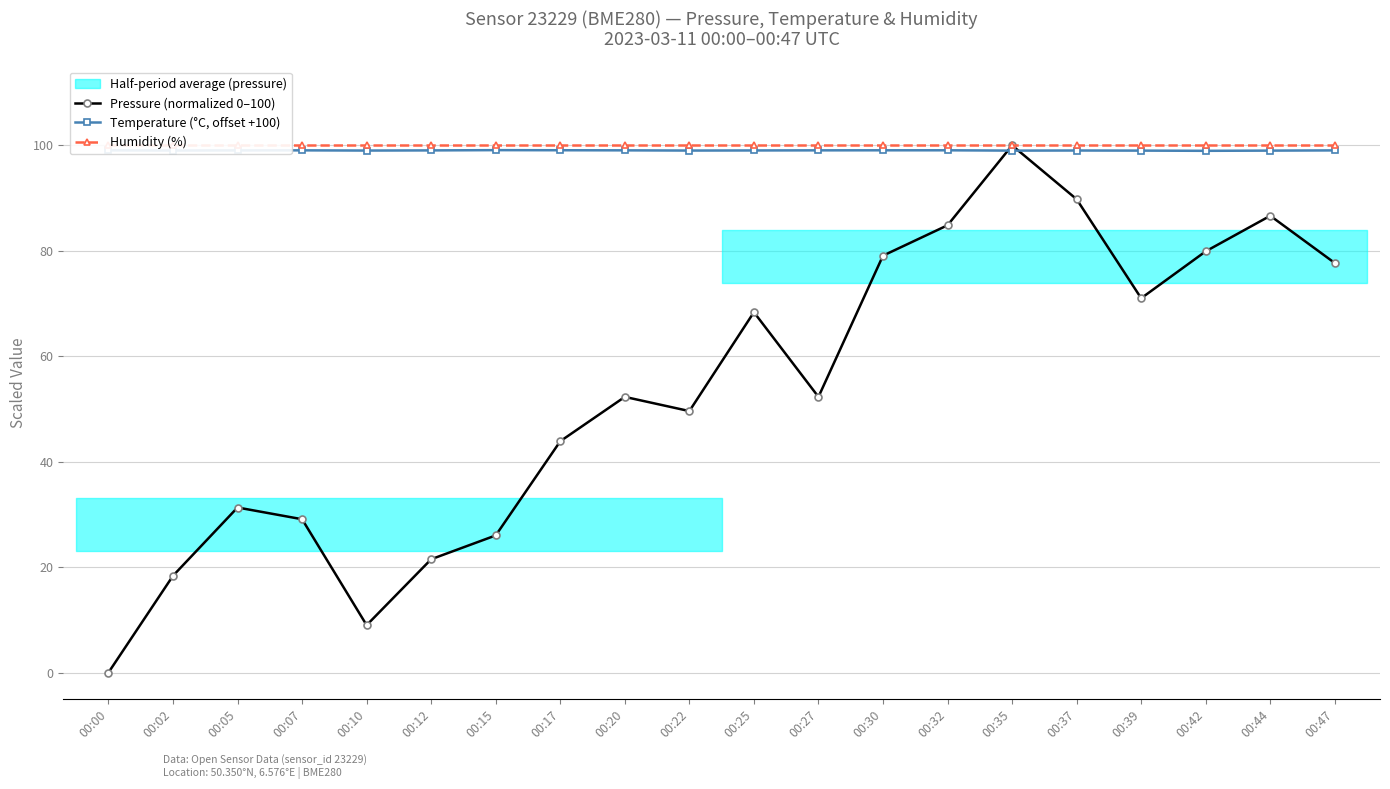

Which series has the largest total across all categories?

Humidity (%)